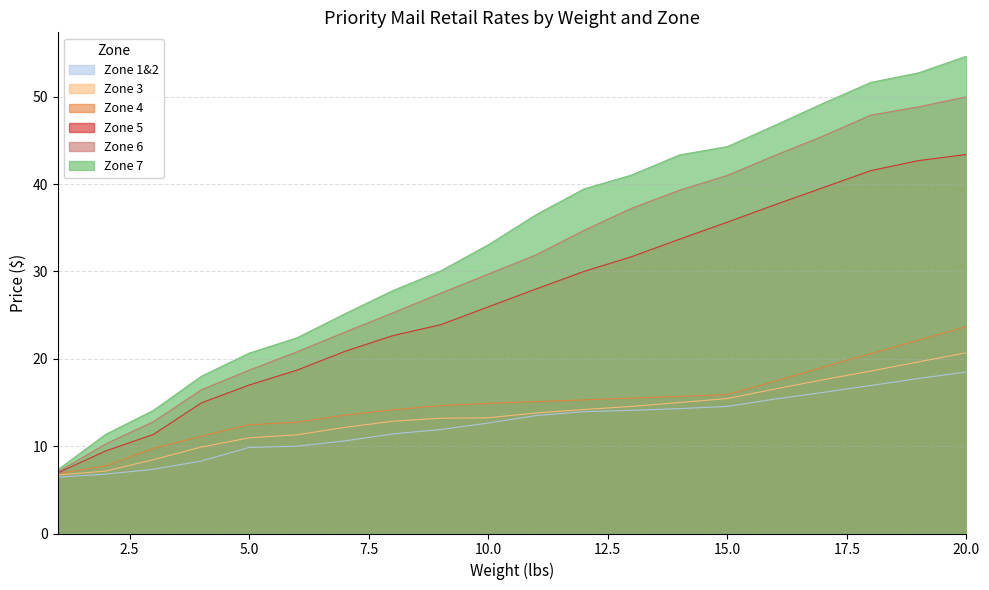

Which series changed the most between 9 and 19?

Zone 7